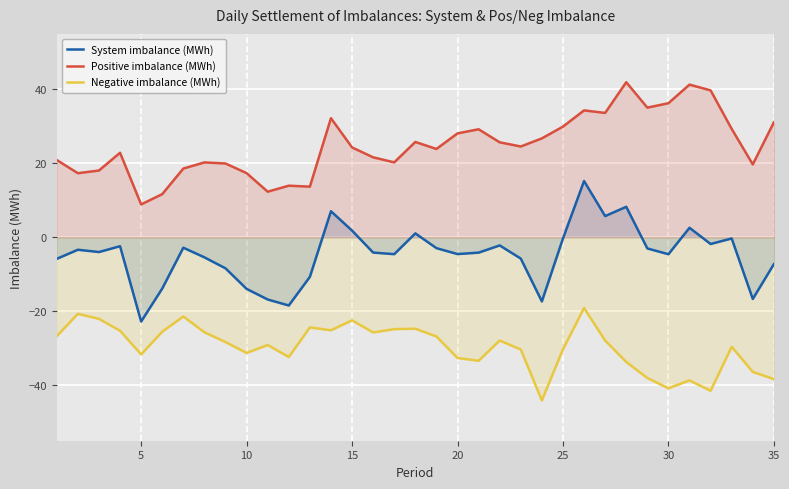

True or false: Positive imbalance (MWh) has more than 0 points higher than both neighbors.

True